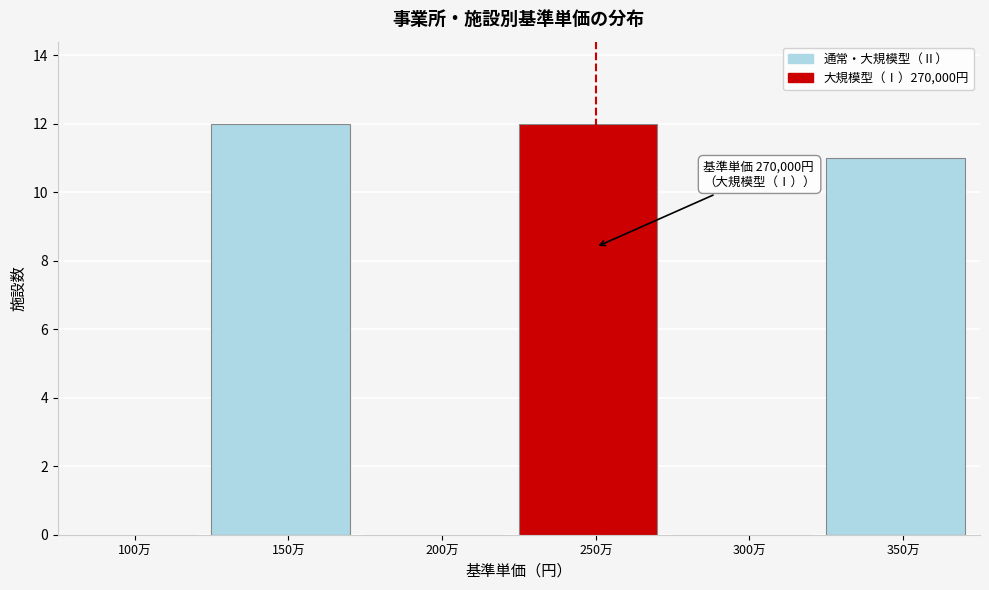

Reading left to right, list all the values displayed in this chart.

100万=0	150万=12	200万=0	250万=12	300万=0	350万=11